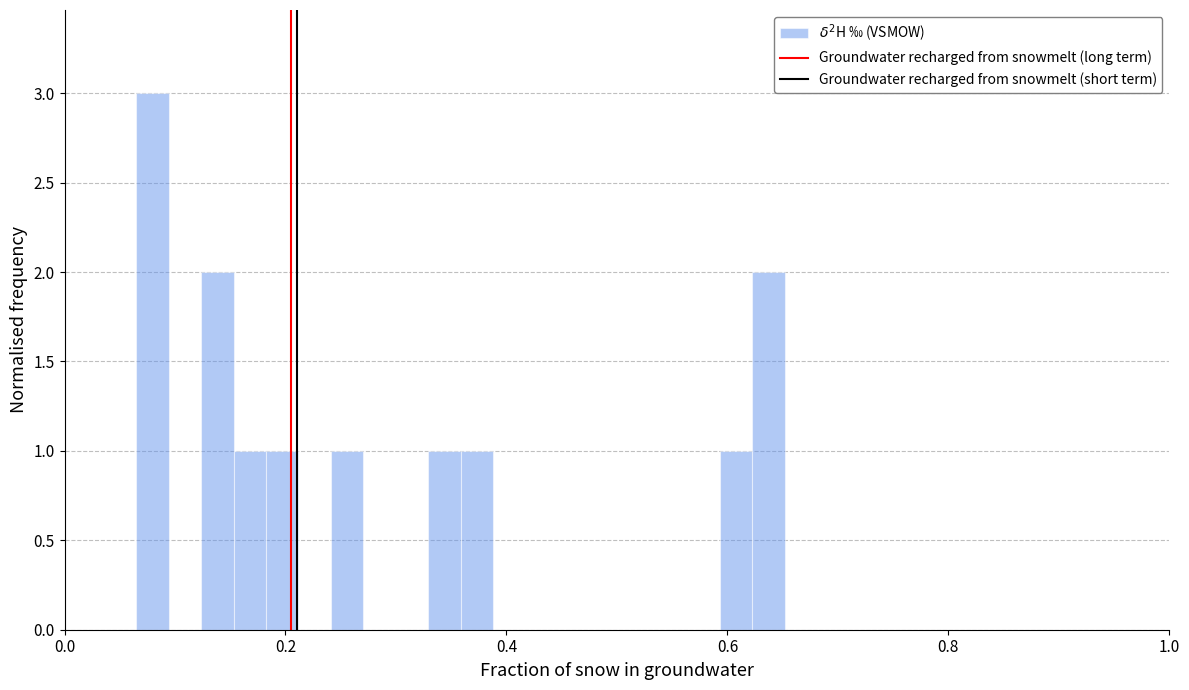

Read against the x-axis, roughly where is the centre of the tallest bar?

0.08